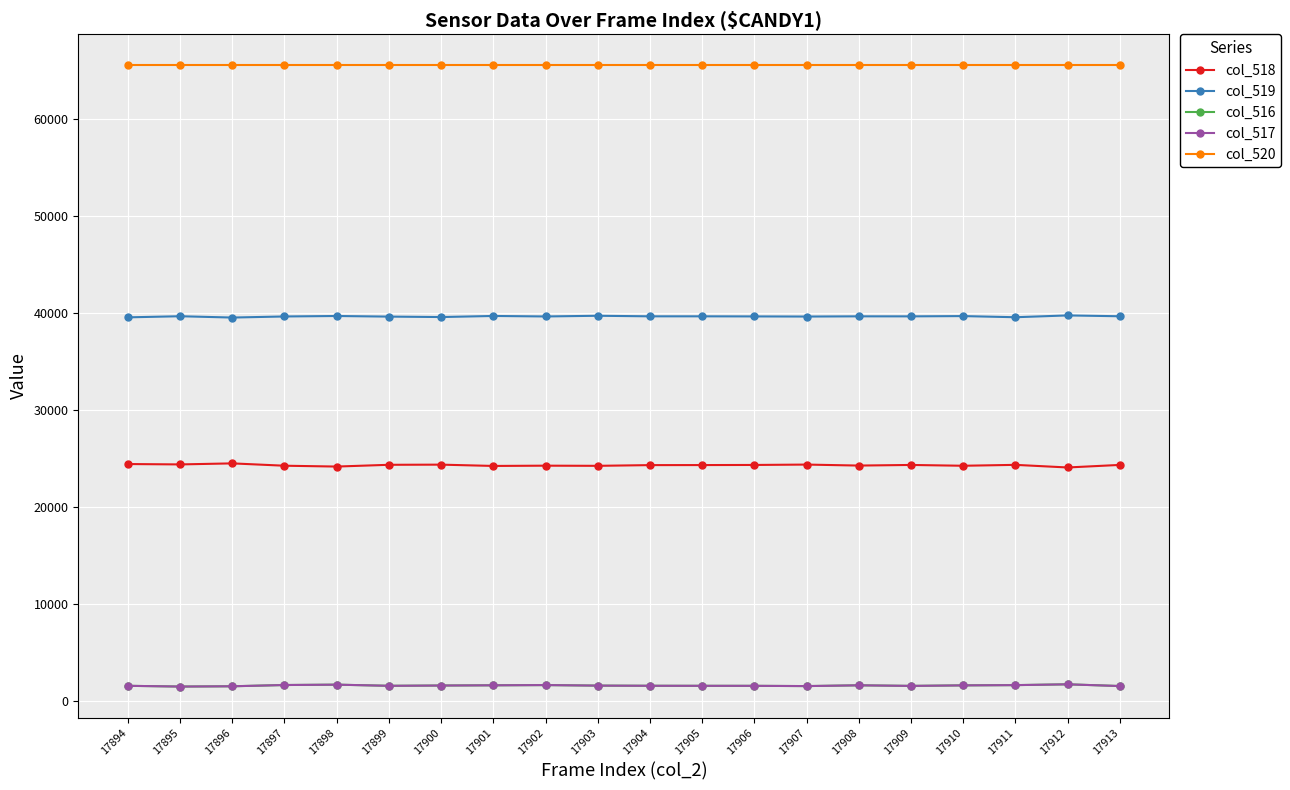

What is the minimum value for col_518?

24071